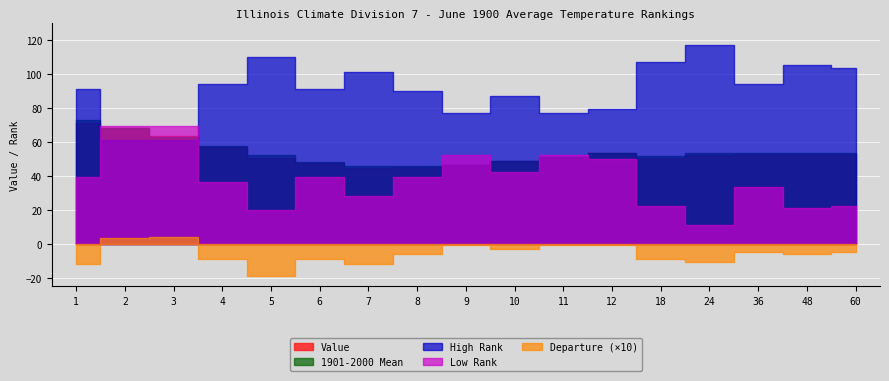

Read the Low Rank value at 1.

39.0